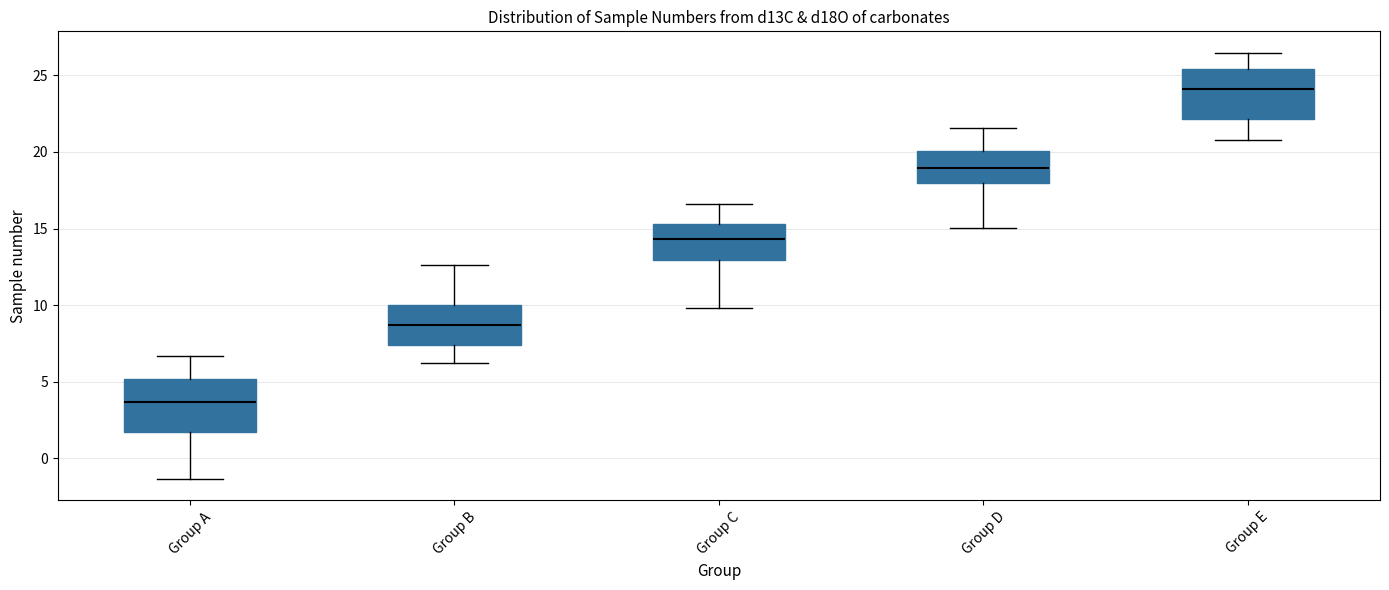

Reading left to right, transcribe this box plot: for each box, give where its median line is, the range the box spans, and where its two whiskers end, as read against the y-axis. The values are not printed on the chart, so give them approximately, as read against the axis.

Group A: median 3.5, box 1.5 to 5.0, whiskers -1.5 to 6.5
Group B: median 8.5, box 7.5 to 10.0, whiskers 6.0 to 12.5
Group C: median 14.5, box 13.0 to 15.5, whiskers 10.0 to 16.5
Group D: median 19.0, box 18.0 to 20.0, whiskers 15.0 to 21.5
Group E: median 24.0, box 22.0 to 25.5, whiskers 21.0 to 26.5